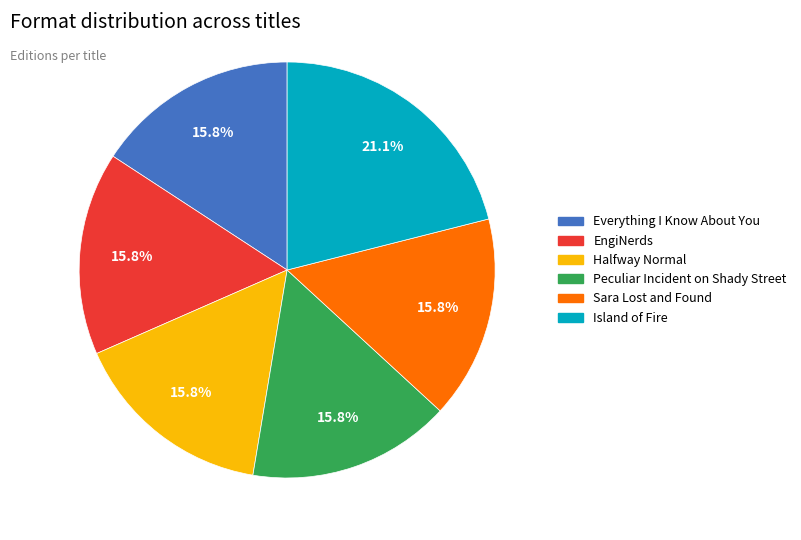

Which slice is the largest?

Island of Fire